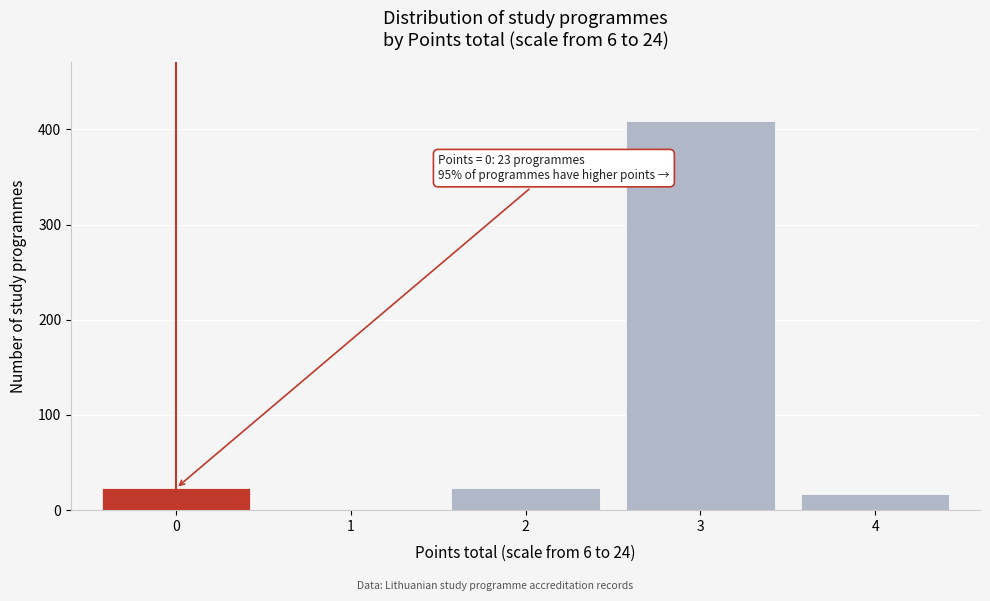

Reading right to left, transcribe all the data shown in this chart.

4=17	3=409	2=23	1=0	0=23